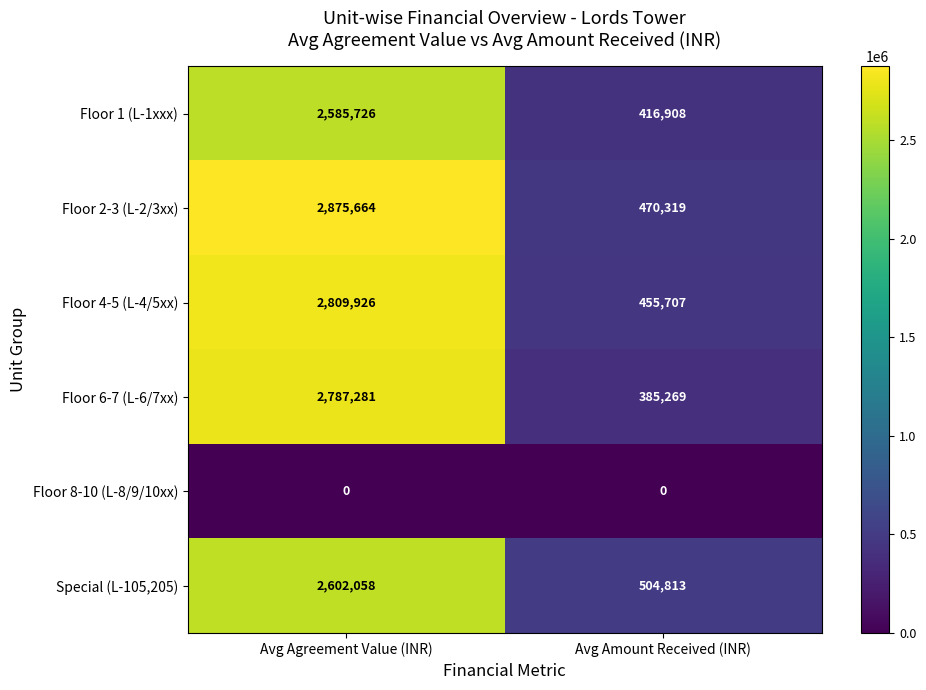

List the series in order of their peak value, highest first.

Floor 2-3 (L-2/3xx), Floor 4-5 (L-4/5xx), Floor 6-7 (L-6/7xx), Special (L-105,205), Floor 1 (L-1xxx), Floor 8-10 (L-8/9/10xx)